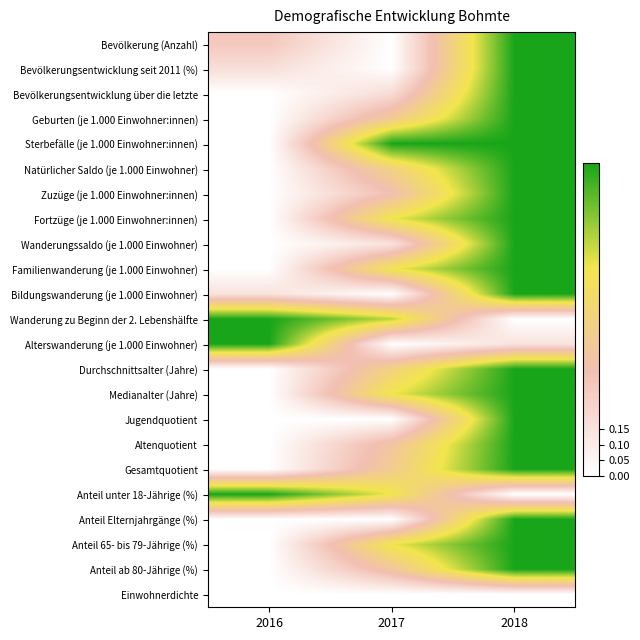

Which label corresponds to the largest value in the chart?

2018